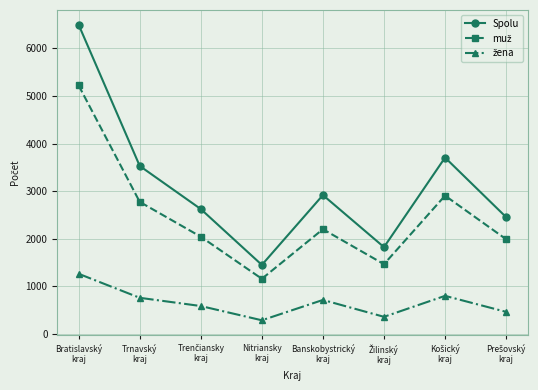

In Spolu, how many points are lower than both neighbors (excluding endpoints)?

2